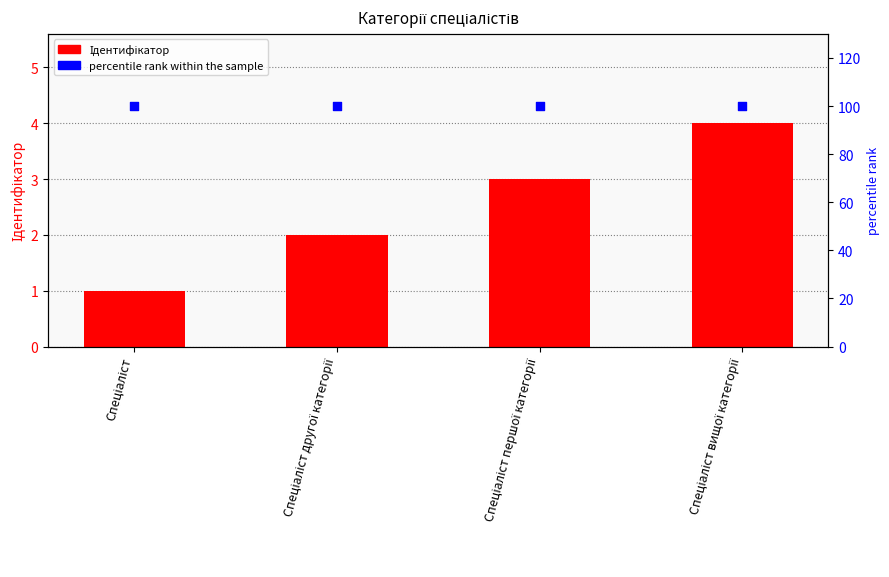

Which series reaches the minimum Y coordinate?

Ідентифікатор